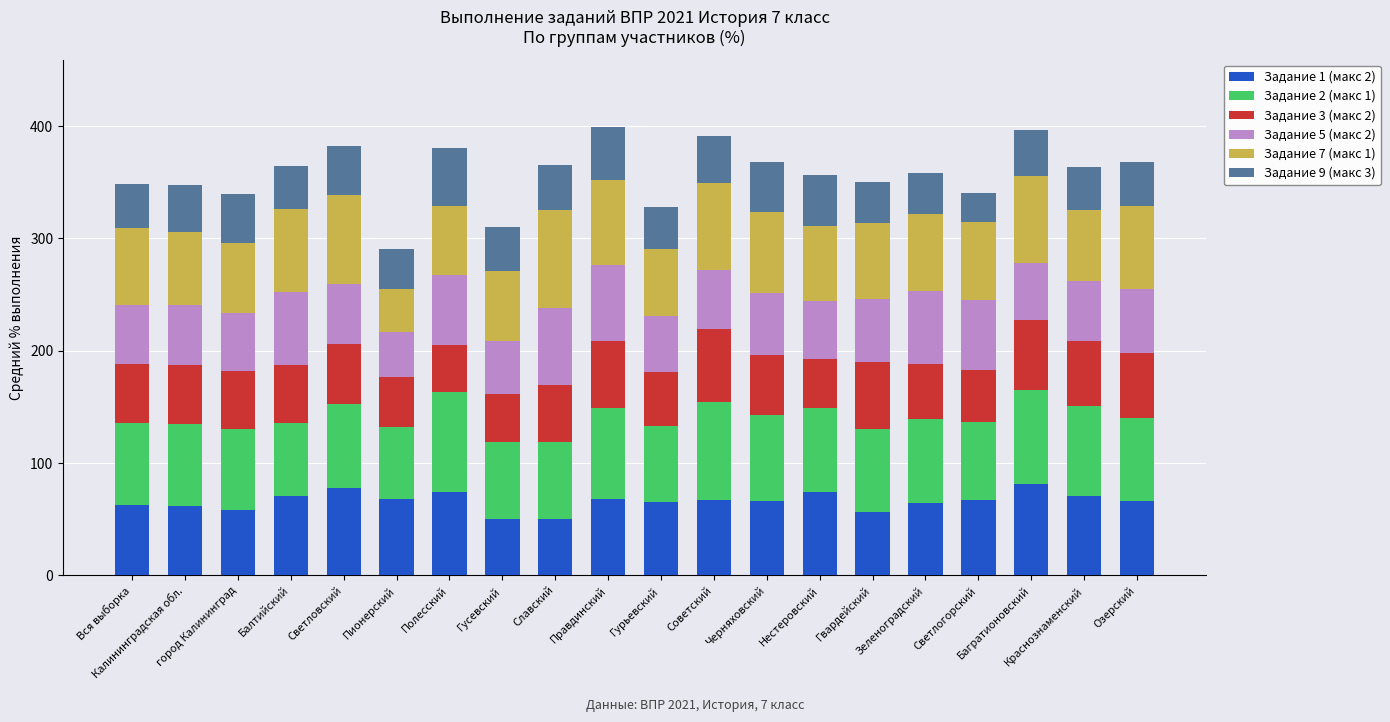

At which label is Задание 2 (макс 1) closest to 76?

Черняховский